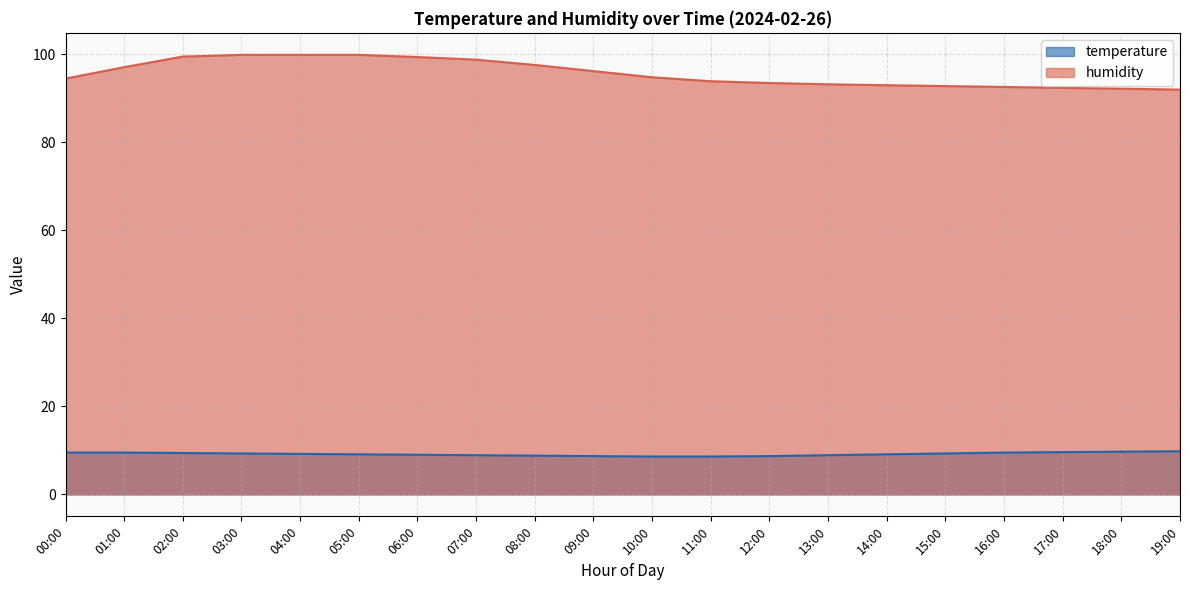

What is the average value of the humidity series?

95.7